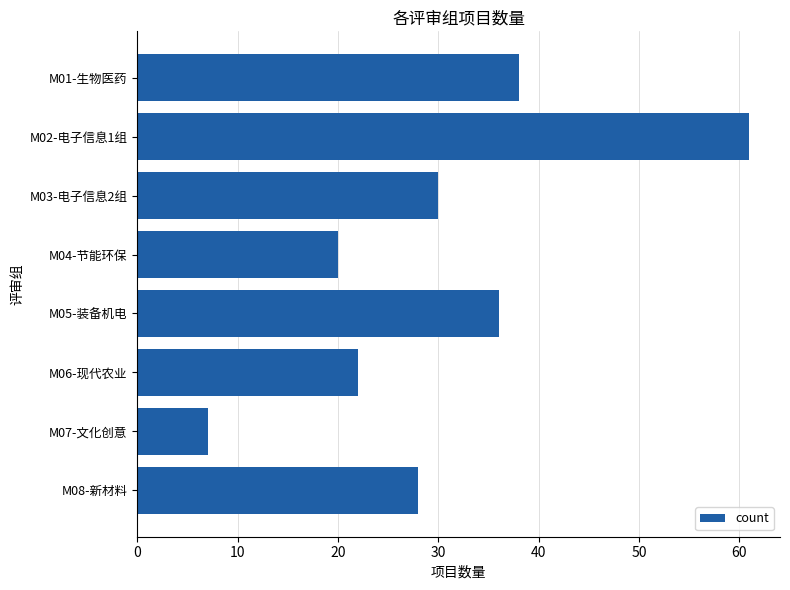

Where is the data nearest to the value 34?

M05-装备机电